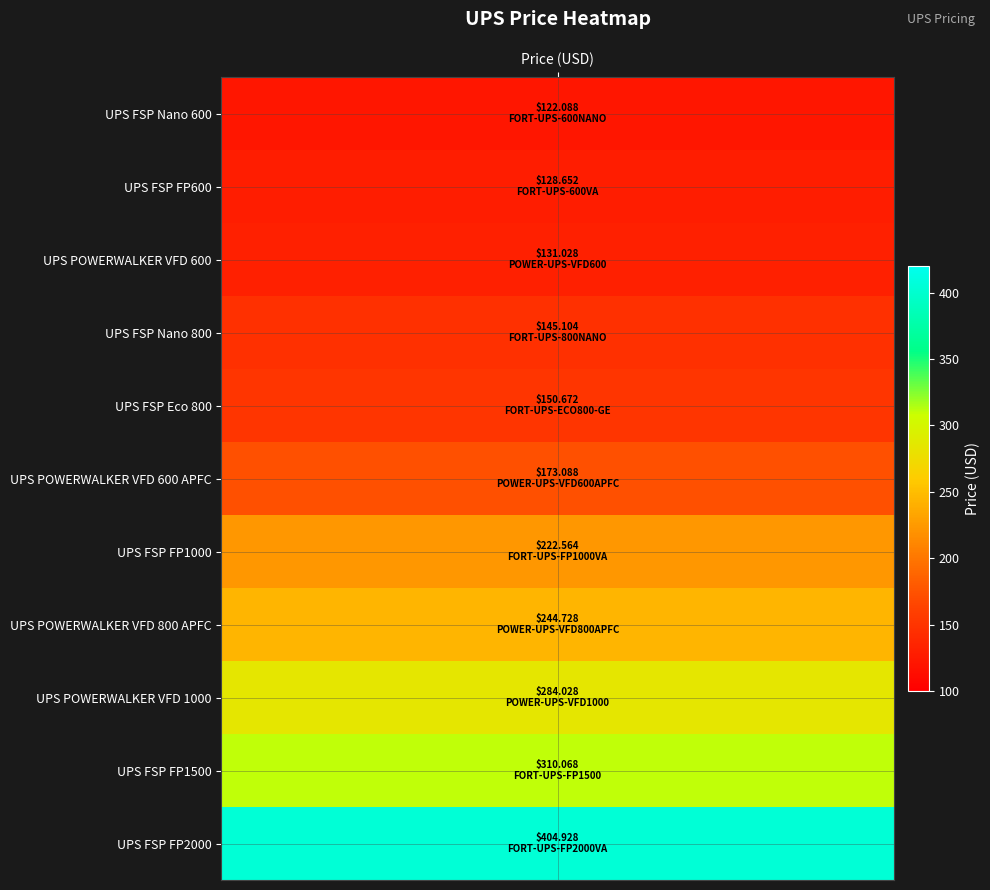

Reading left to right, what are all the values shown in this chart?

FORT-UPS-600NANO=122.1	FORT-UPS-600VA=128.7	POWER-UPS-VFD600=131.0	FORT-UPS-800NANO=145.1	FORT-UPS-ECO800-GE=150.7	POWER-UPS-VFD600APFC=173.1	FORT-UPS-FP1000VA=222.6	POWER-UPS-VFD800APFC=244.7	POWER-UPS-VFD1000=284.0	FORT-UPS-FP1500=310.1	FORT-UPS-FP2000VA=404.9